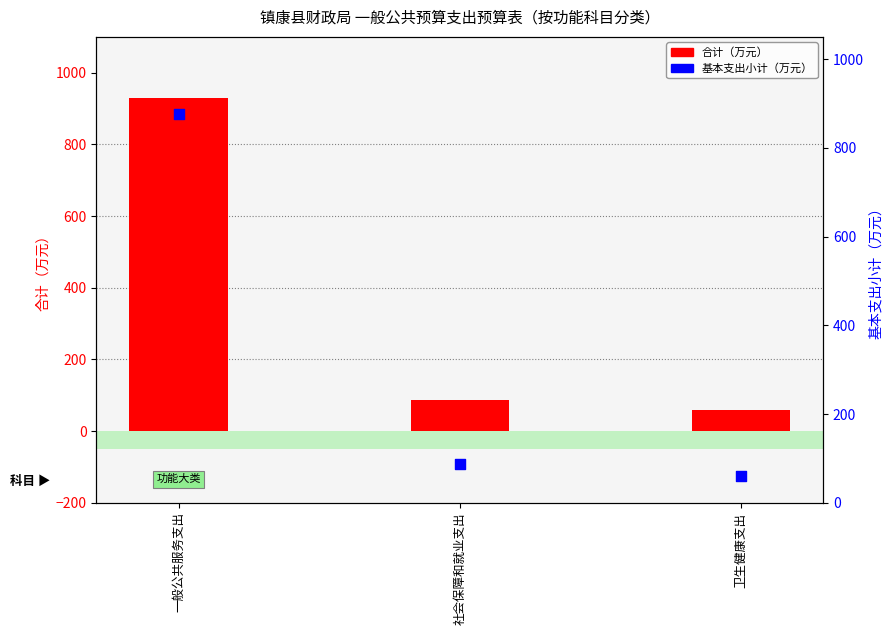

Which series has the widest spread of Y values?

合计（万元）